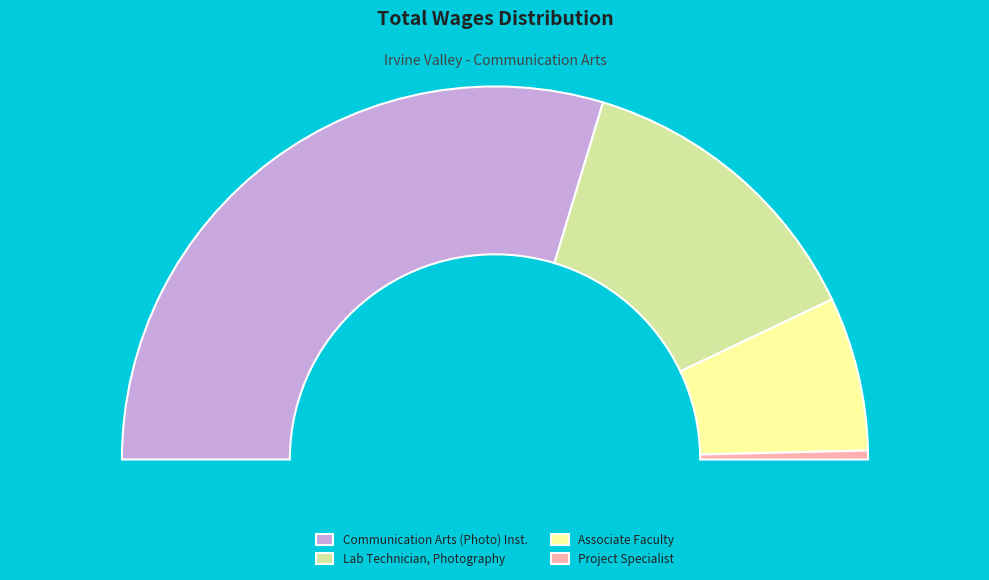

To the nearest percent, what portion does Communication Arts (Photo) Inst. represent?

59%